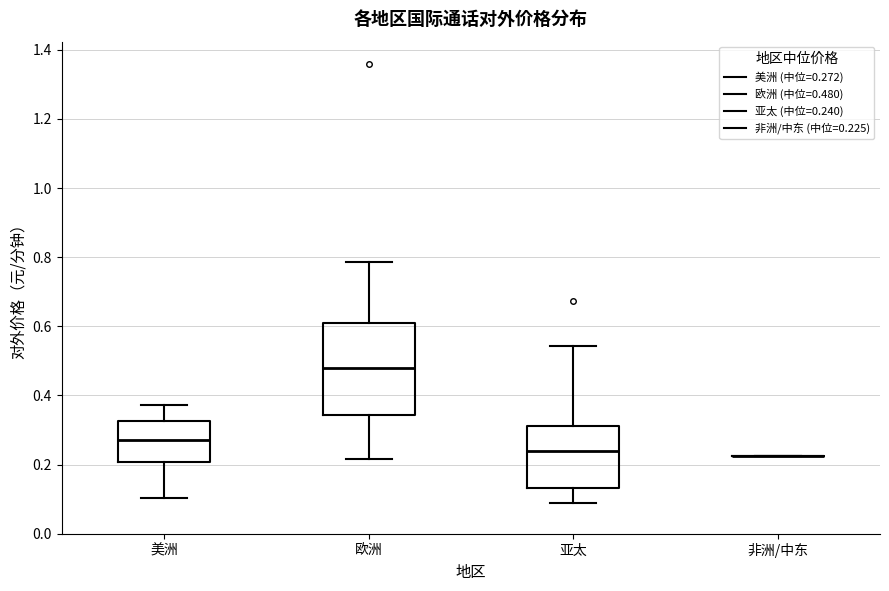

Reading left to right, transcribe this box plot: for each box, give where its median line is, the range the box spans, and where its two whiskers end, as read against the y-axis. The values are not printed on the chart, so give them approximately, as read against the axis.

美洲: median 0.28, box 0.20 to 0.32, whiskers 0.10 to 0.38
欧洲: median 0.48, box 0.34 to 0.60, whiskers 0.22 to 0.78
亚太: median 0.24, box 0.14 to 0.32, whiskers 0.08 to 0.54
非洲/中东: box collapsed to a line at 0.22, whiskers 0.22 to 0.22